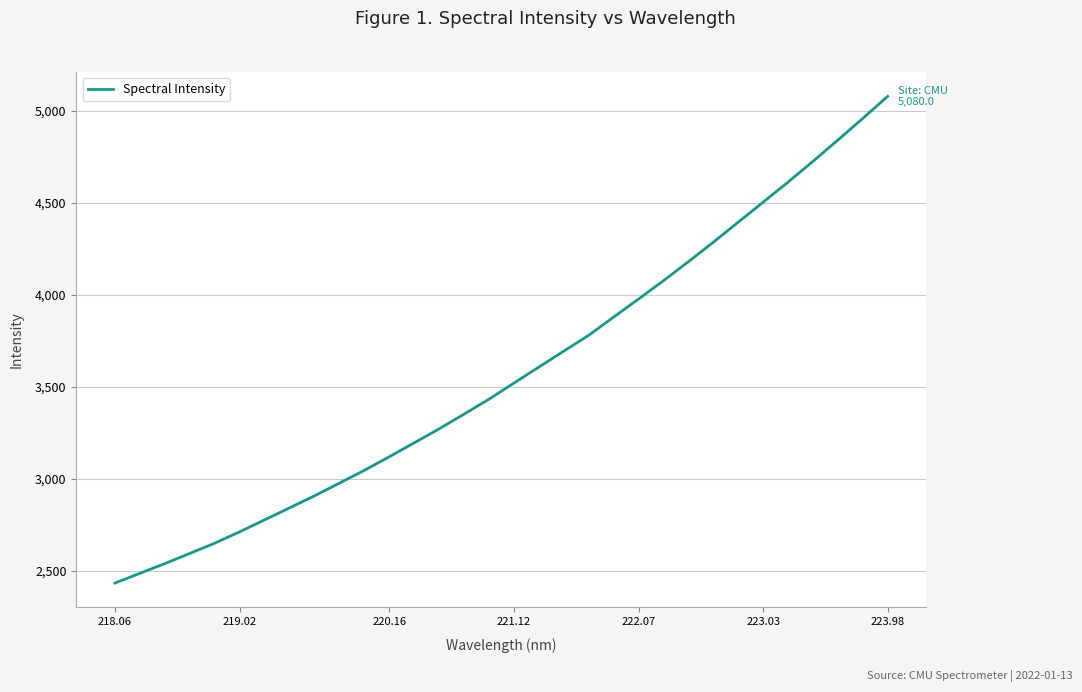

What is the difference between the maximum and minimum values?

2646.0